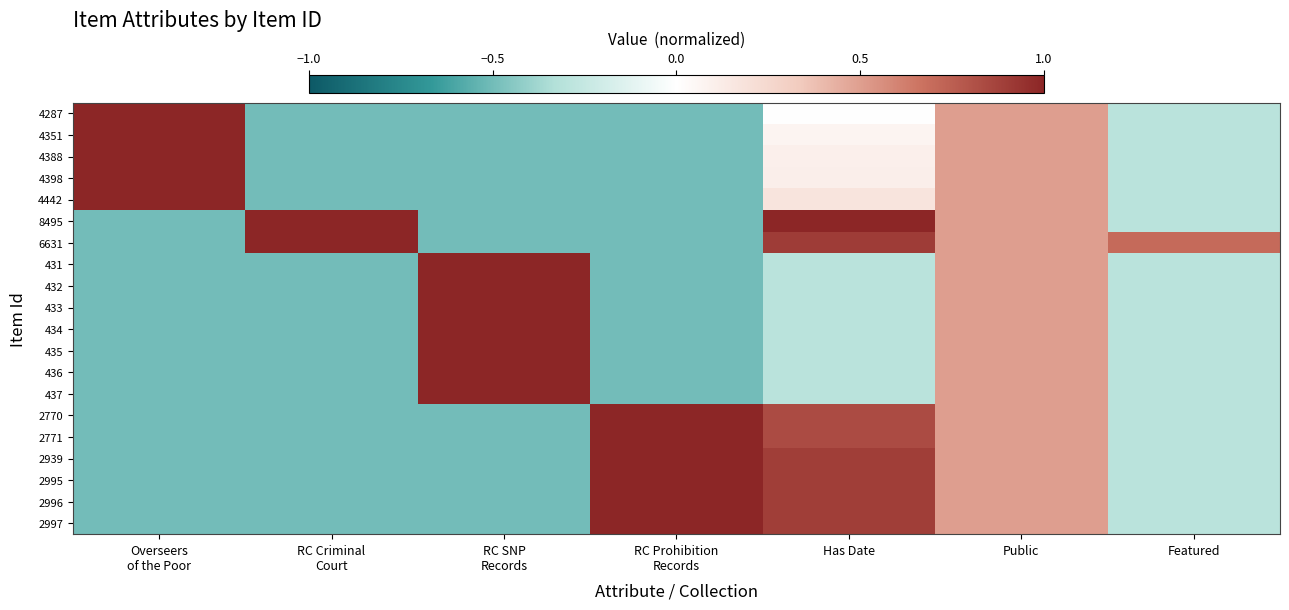

Reading right to left, extract all data points from this chart.

4287: Featured=-0.3	Public=0.5	Has Date=0.0	RC Prohibition
Records=-0.5	RC SNP
Records=-0.5	RC Criminal
Court=-0.5	Overseers
of the Poor=1.0
4351: Featured=-0.3	Public=0.5	Has Date=0.1	RC Prohibition
Records=-0.5	RC SNP
Records=-0.5	RC Criminal
Court=-0.5	Overseers
of the Poor=1.0
4388: Featured=-0.3	Public=0.5	Has Date=0.1	RC Prohibition
Records=-0.5	RC SNP
Records=-0.5	RC Criminal
Court=-0.5	Overseers
of the Poor=1.0
4398: Featured=-0.3	Public=0.5	Has Date=0.1	RC Prohibition
Records=-0.5	RC SNP
Records=-0.5	RC Criminal
Court=-0.5	Overseers
of the Poor=1.0
4442: Featured=-0.3	Public=0.5	Has Date=0.2	RC Prohibition
Records=-0.5	RC SNP
Records=-0.5	RC Criminal
Court=-0.5	Overseers
of the Poor=1.0
8495: Featured=-0.3	Public=0.5	Has Date=1.0	RC Prohibition
Records=-0.5	RC SNP
Records=-0.5	RC Criminal
Court=1.0	Overseers
of the Poor=-0.5
6631: Featured=0.7	Public=0.5	Has Date=0.9	RC Prohibition
Records=-0.5	RC SNP
Records=-0.5	RC Criminal
Court=1.0	Overseers
of the Poor=-0.5
431: Featured=-0.3	Public=0.5	Has Date=-0.3	RC Prohibition
Records=-0.5	RC SNP
Records=1.0	RC Criminal
Court=-0.5	Overseers
of the Poor=-0.5
432: Featured=-0.3	Public=0.5	Has Date=-0.3	RC Prohibition
Records=-0.5	RC SNP
Records=1.0	RC Criminal
Court=-0.5	Overseers
of the Poor=-0.5
433: Featured=-0.3	Public=0.5	Has Date=-0.3	RC Prohibition
Records=-0.5	RC SNP
Records=1.0	RC Criminal
Court=-0.5	Overseers
of the Poor=-0.5
434: Featured=-0.3	Public=0.5	Has Date=-0.3	RC Prohibition
Records=-0.5	RC SNP
Records=1.0	RC Criminal
Court=-0.5	Overseers
of the Poor=-0.5
435: Featured=-0.3	Public=0.5	Has Date=-0.3	RC Prohibition
Records=-0.5	RC SNP
Records=1.0	RC Criminal
Court=-0.5	Overseers
of the Poor=-0.5
436: Featured=-0.3	Public=0.5	Has Date=-0.3	RC Prohibition
Records=-0.5	RC SNP
Records=1.0	RC Criminal
Court=-0.5	Overseers
of the Poor=-0.5
437: Featured=-0.3	Public=0.5	Has Date=-0.3	RC Prohibition
Records=-0.5	RC SNP
Records=1.0	RC Criminal
Court=-0.5	Overseers
of the Poor=-0.5
2770: Featured=-0.3	Public=0.5	Has Date=0.8	RC Prohibition
Records=1.0	RC SNP
Records=-0.5	RC Criminal
Court=-0.5	Overseers
of the Poor=-0.5
2771: Featured=-0.3	Public=0.5	Has Date=0.8	RC Prohibition
Records=1.0	RC SNP
Records=-0.5	RC Criminal
Court=-0.5	Overseers
of the Poor=-0.5
2939: Featured=-0.3	Public=0.5	Has Date=0.9	RC Prohibition
Records=1.0	RC SNP
Records=-0.5	RC Criminal
Court=-0.5	Overseers
of the Poor=-0.5
2995: Featured=-0.3	Public=0.5	Has Date=0.9	RC Prohibition
Records=1.0	RC SNP
Records=-0.5	RC Criminal
Court=-0.5	Overseers
of the Poor=-0.5
2996: Featured=-0.3	Public=0.5	Has Date=0.9	RC Prohibition
Records=1.0	RC SNP
Records=-0.5	RC Criminal
Court=-0.5	Overseers
of the Poor=-0.5
2997: Featured=-0.3	Public=0.5	Has Date=0.9	RC Prohibition
Records=1.0	RC SNP
Records=-0.5	RC Criminal
Court=-0.5	Overseers
of the Poor=-0.5